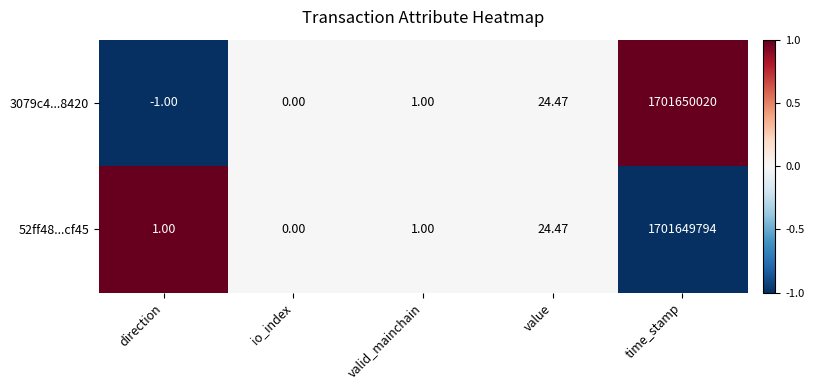

Which category has the highest value across all series?

time_stamp